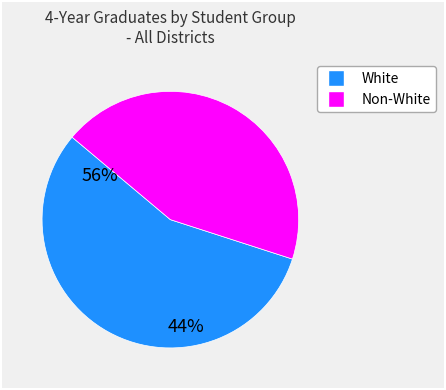

Count the number of slices in the pie.

2